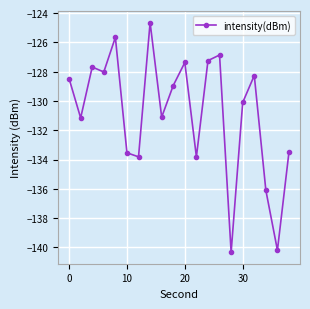

Does the chart have visible grid lines?

Yes